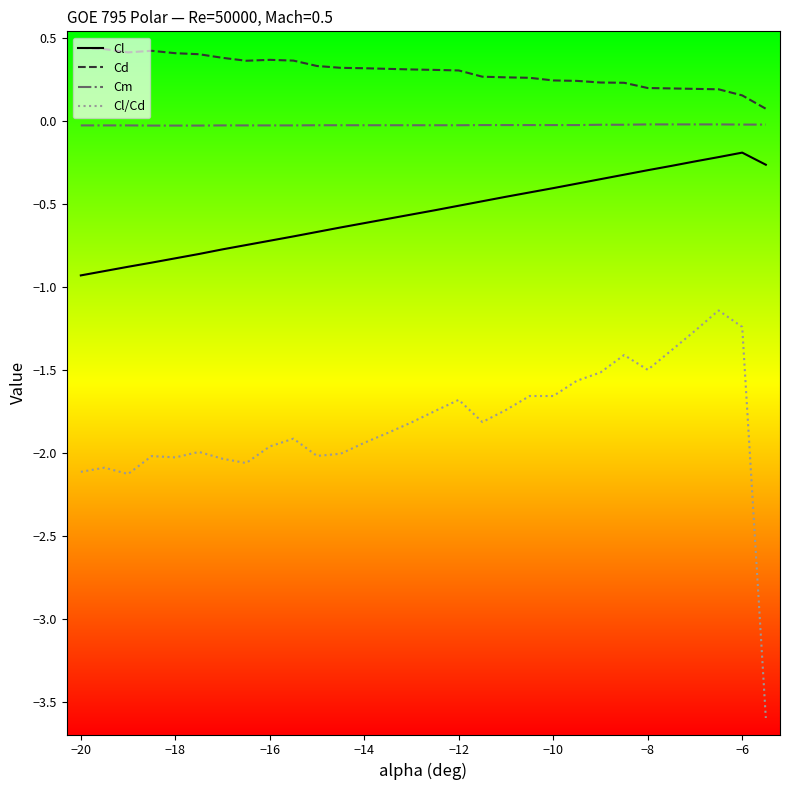

True or false: Cm and Cd intersect in this chart.

False